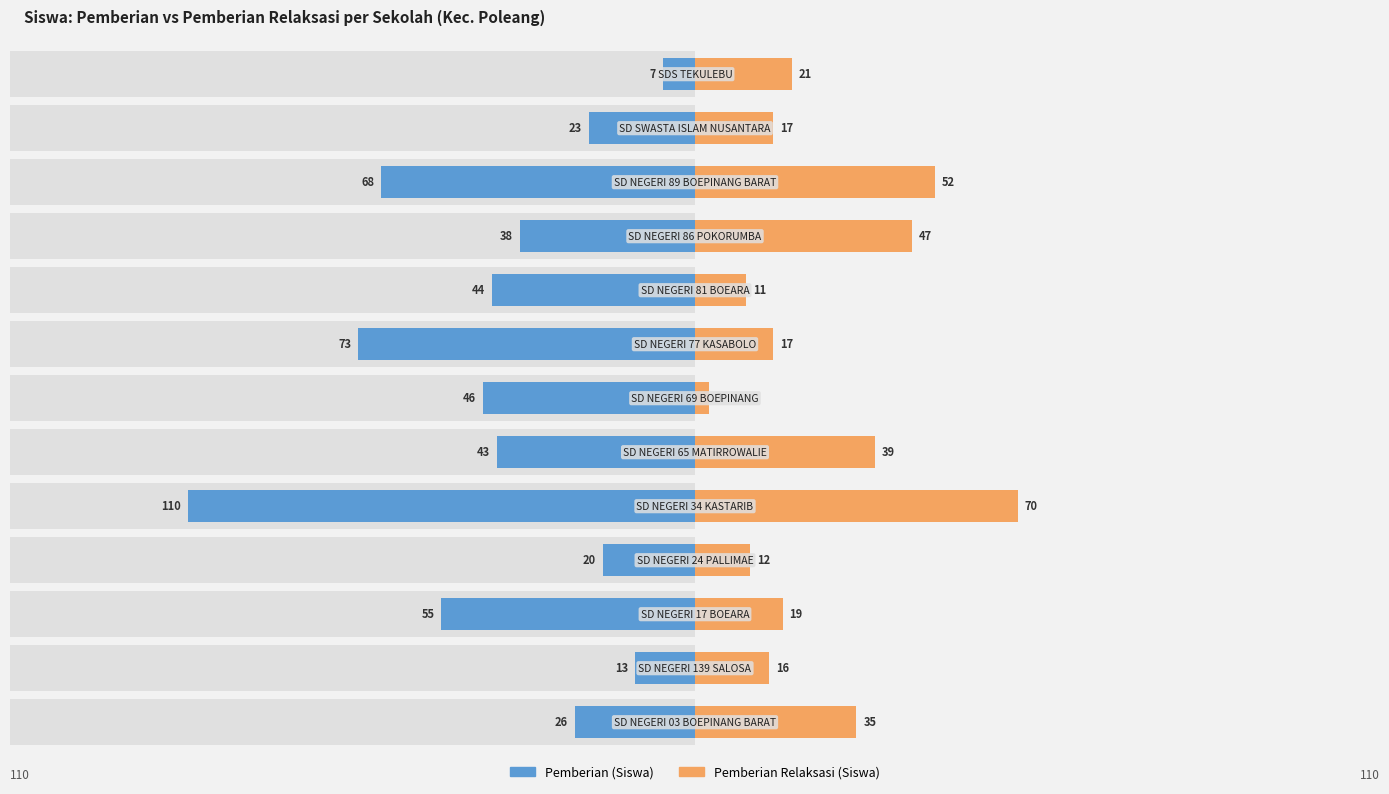

How many series are shown in this chart?

2